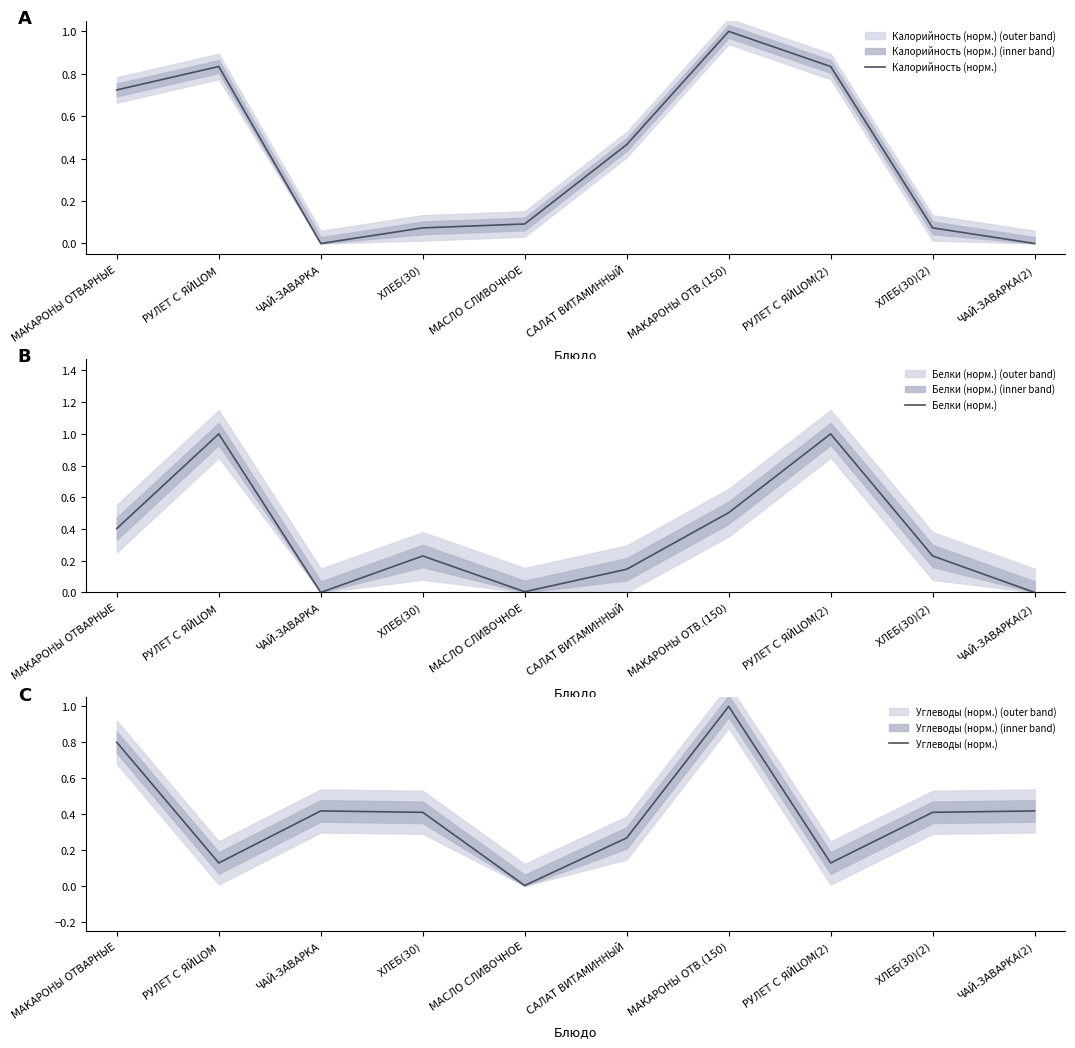

True or false: Углеводы (норм.) has a value of 0.4 at МАКАРОНЫ ОТВАРНЫЕ.

False